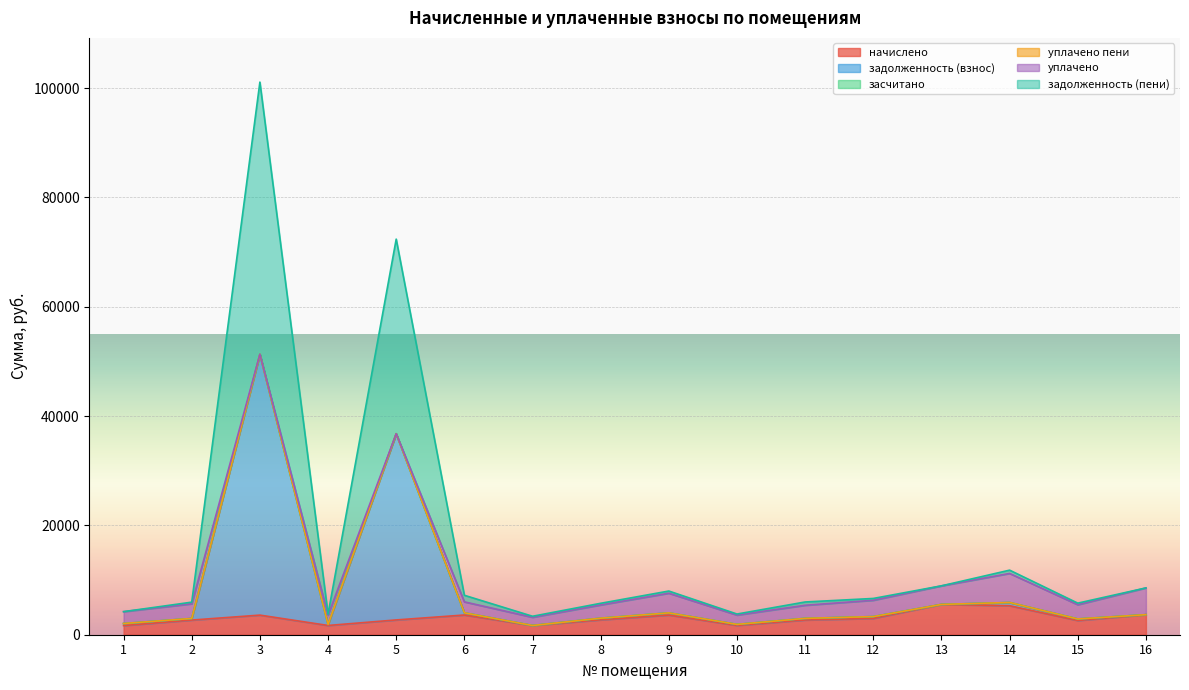

True or false: задолженность (взнос) has a value of 4177.1 at 16.

False